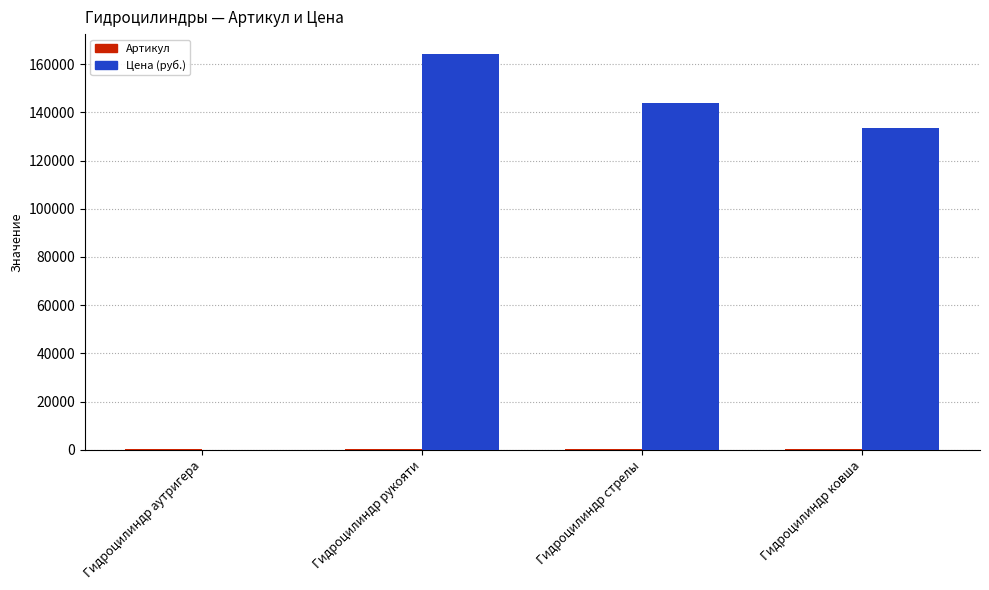

At which label is Цена (руб.) closest to 82125?

Гидроцилиндр ковша